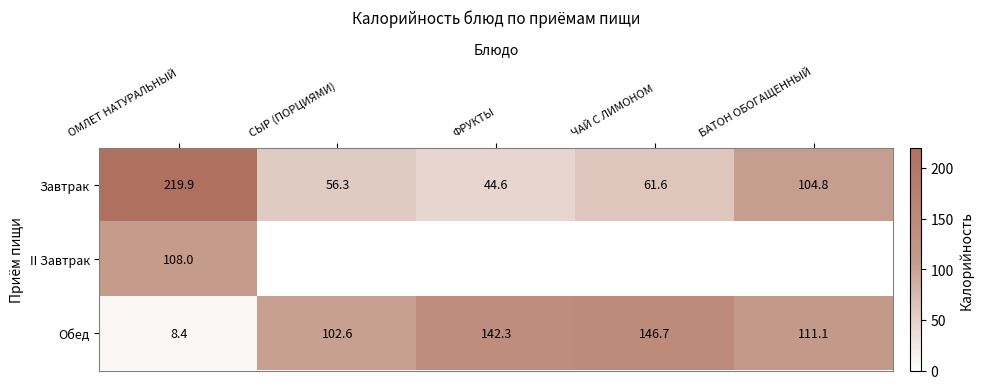

Between ФРУКТЫ and БАТОН ОБОГАЩЕННЫЙ, which is larger?

БАТОН ОБОГАЩЕННЫЙ